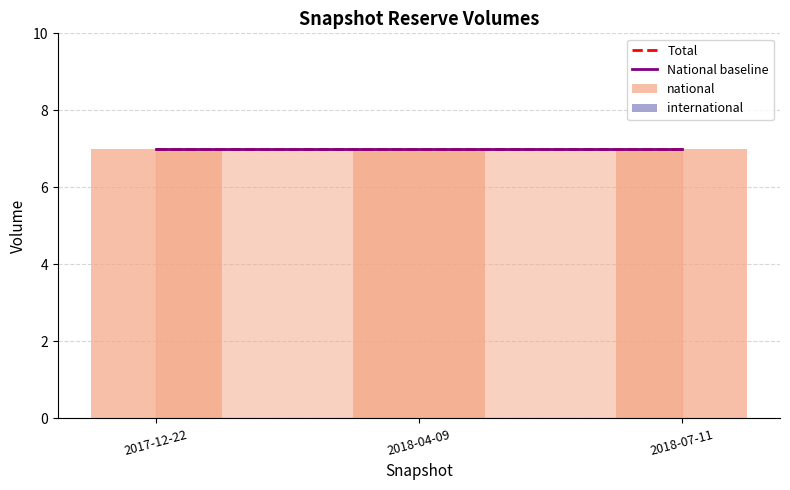

Rank the series at 2018-04-09 from highest to lowest value.

Total, National baseline, national, international